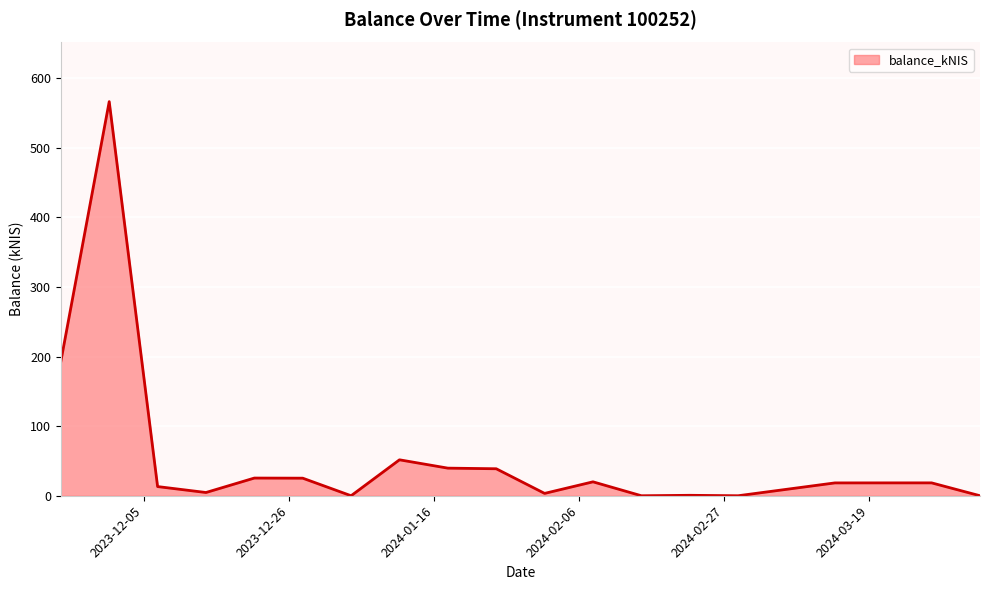

What is the difference between the maximum and minimum values?

566.5